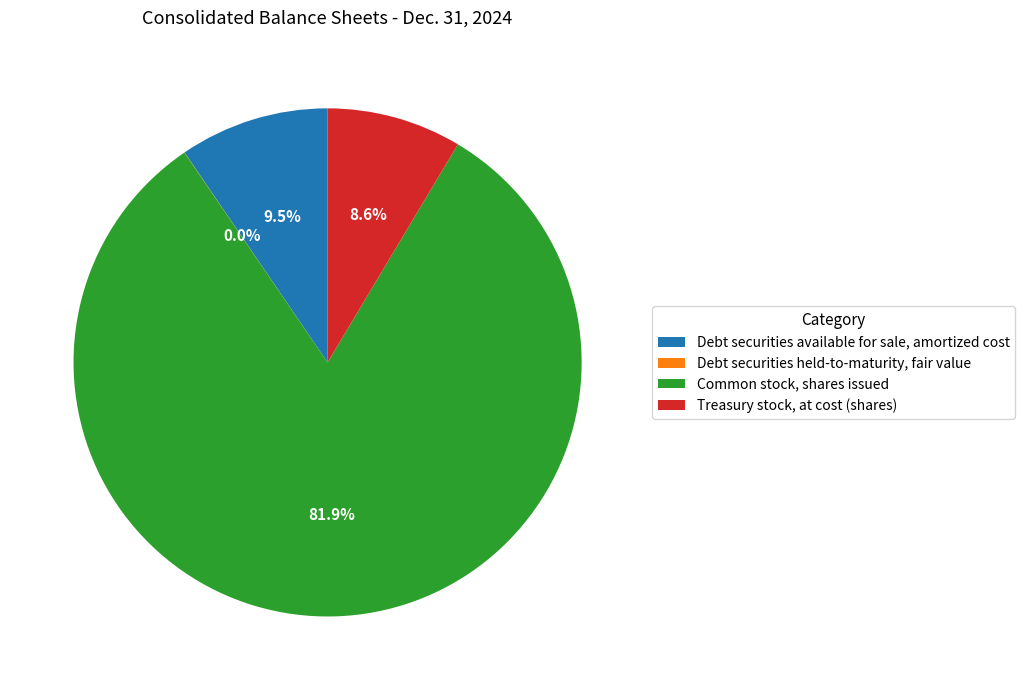

Which has a higher value, Treasury stock, at cost (shares) or Debt securities available for sale, amortized cost?

Debt securities available for sale, amortized cost